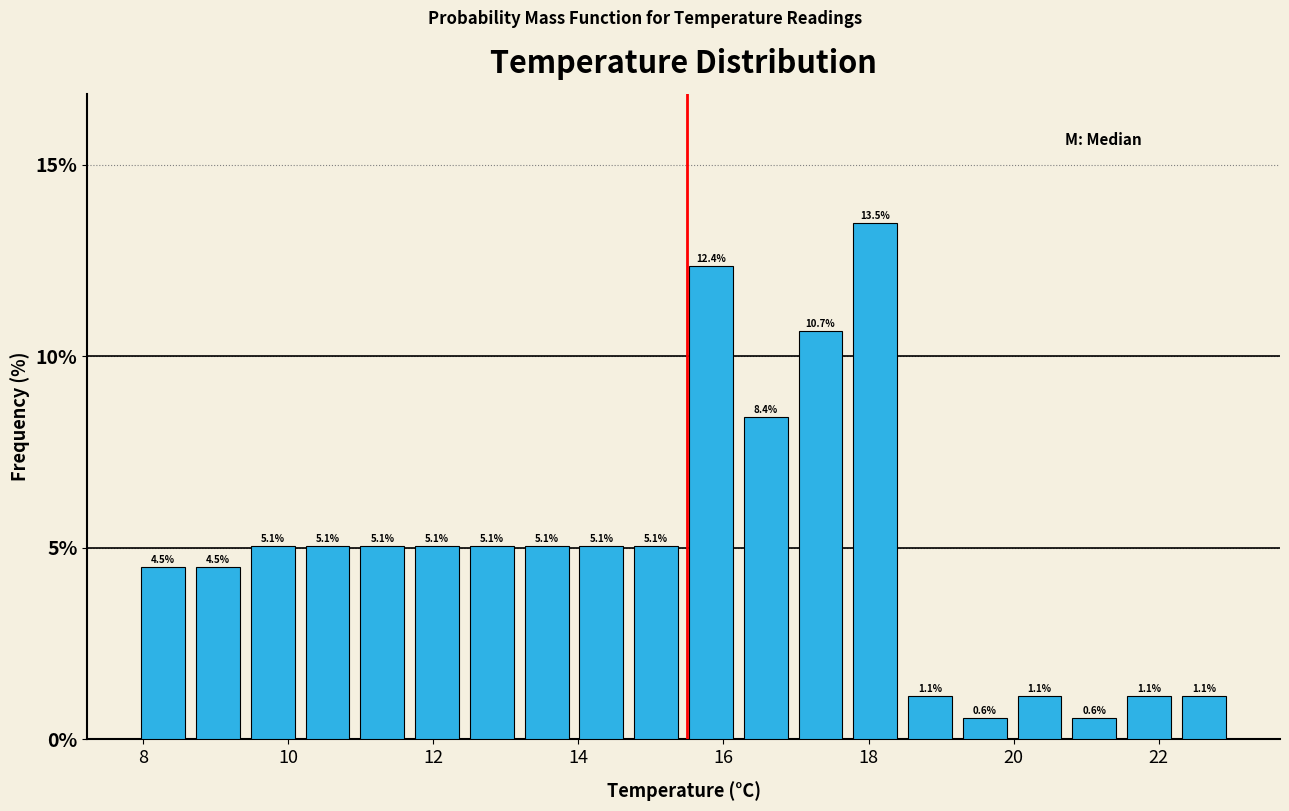

Read against the x-axis, roughly where is the centre of the tallest bar?

18.0